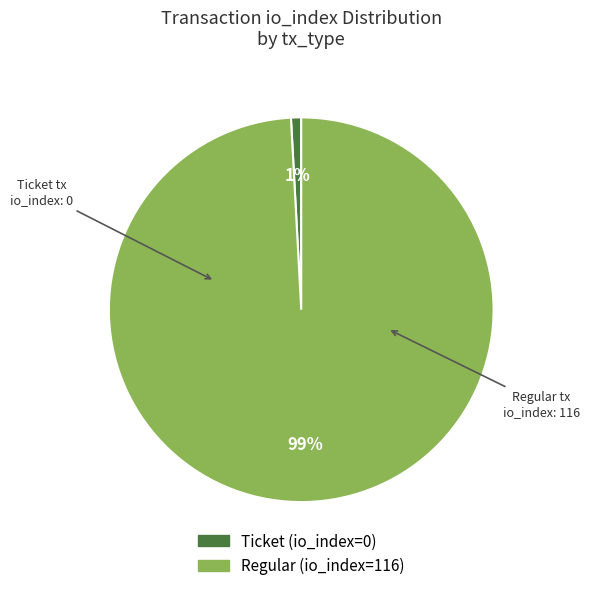

Which has a higher value, Regular or Ticket?

Regular